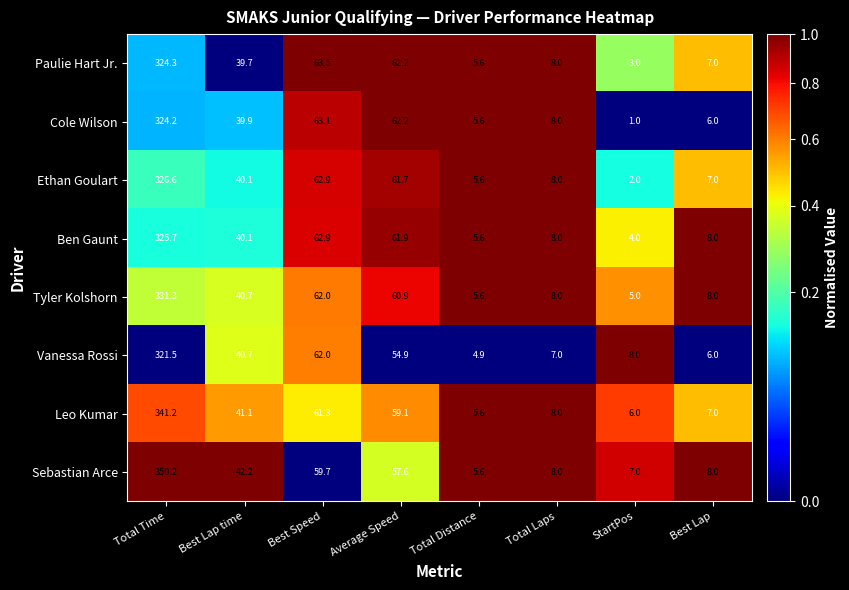

What is the difference between the Sebastian Arce values at Best Lap time and Best Lap?

34.2